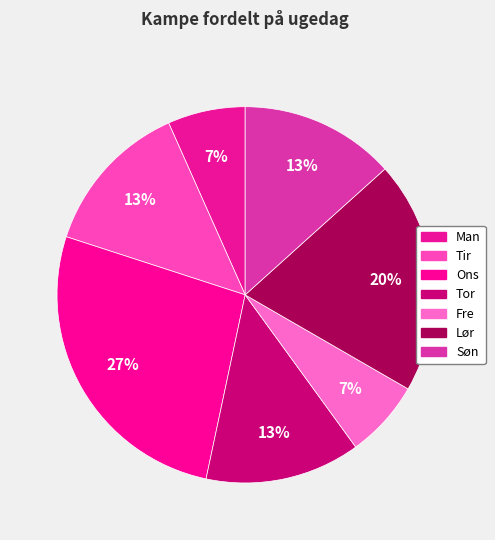

Count the number of slices in the pie.

7